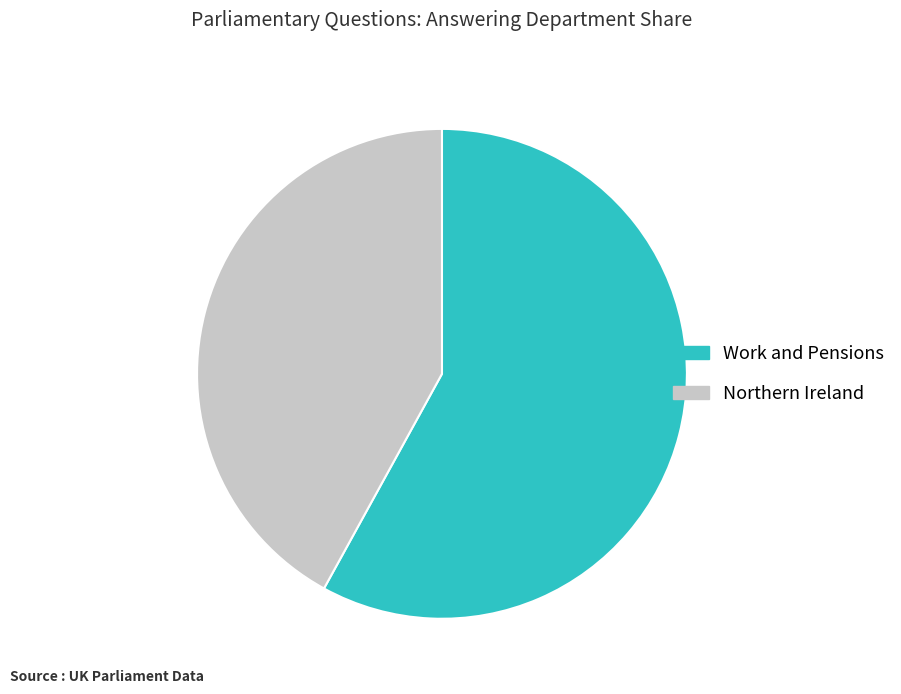

Does Northern Ireland account for over 50% of the chart?

No